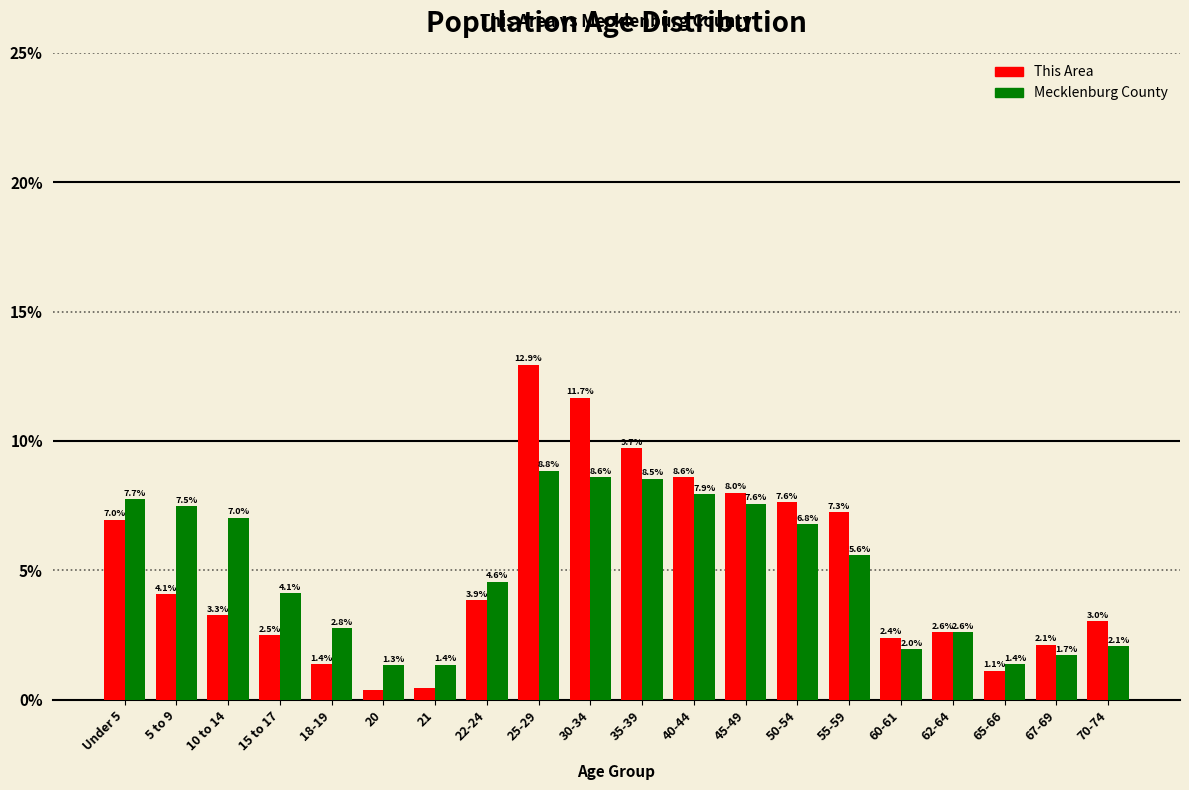

The value of This Area at 30-34 is 11.7. True or false?

True